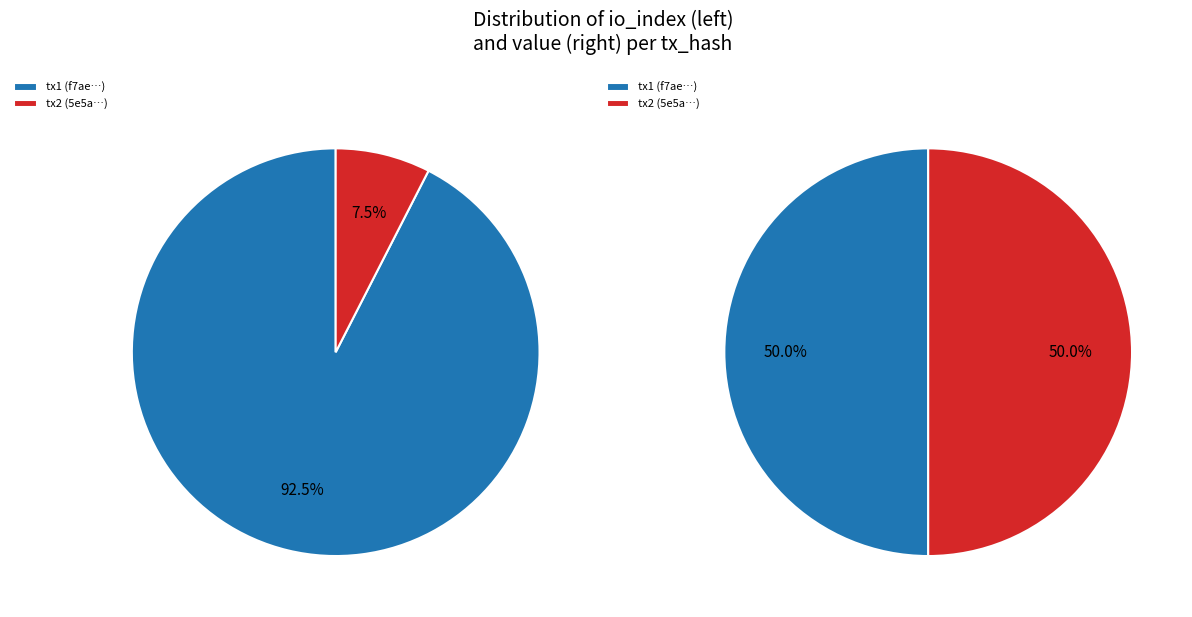

The values_value slice represents 8% of the pie. True or false?

True